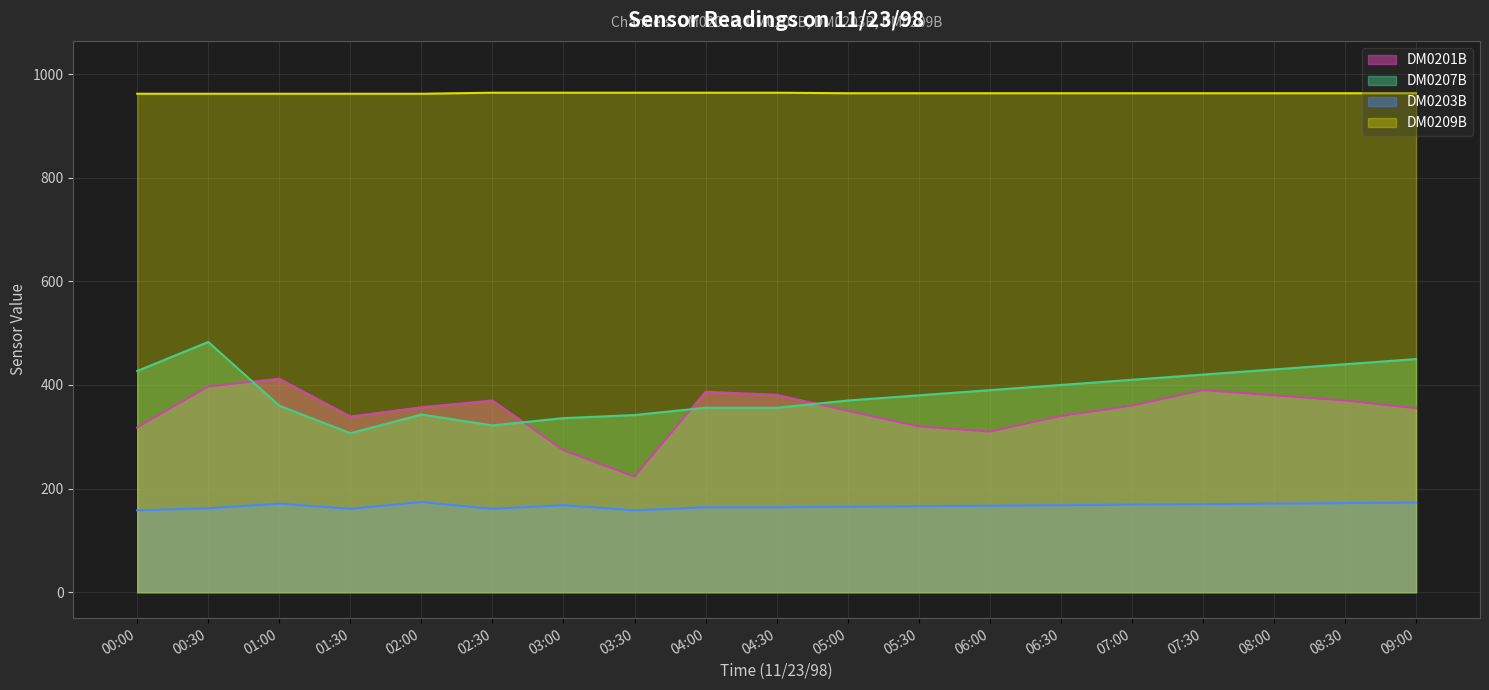

True or false: DM0203B and DM0209B intersect in this chart.

False